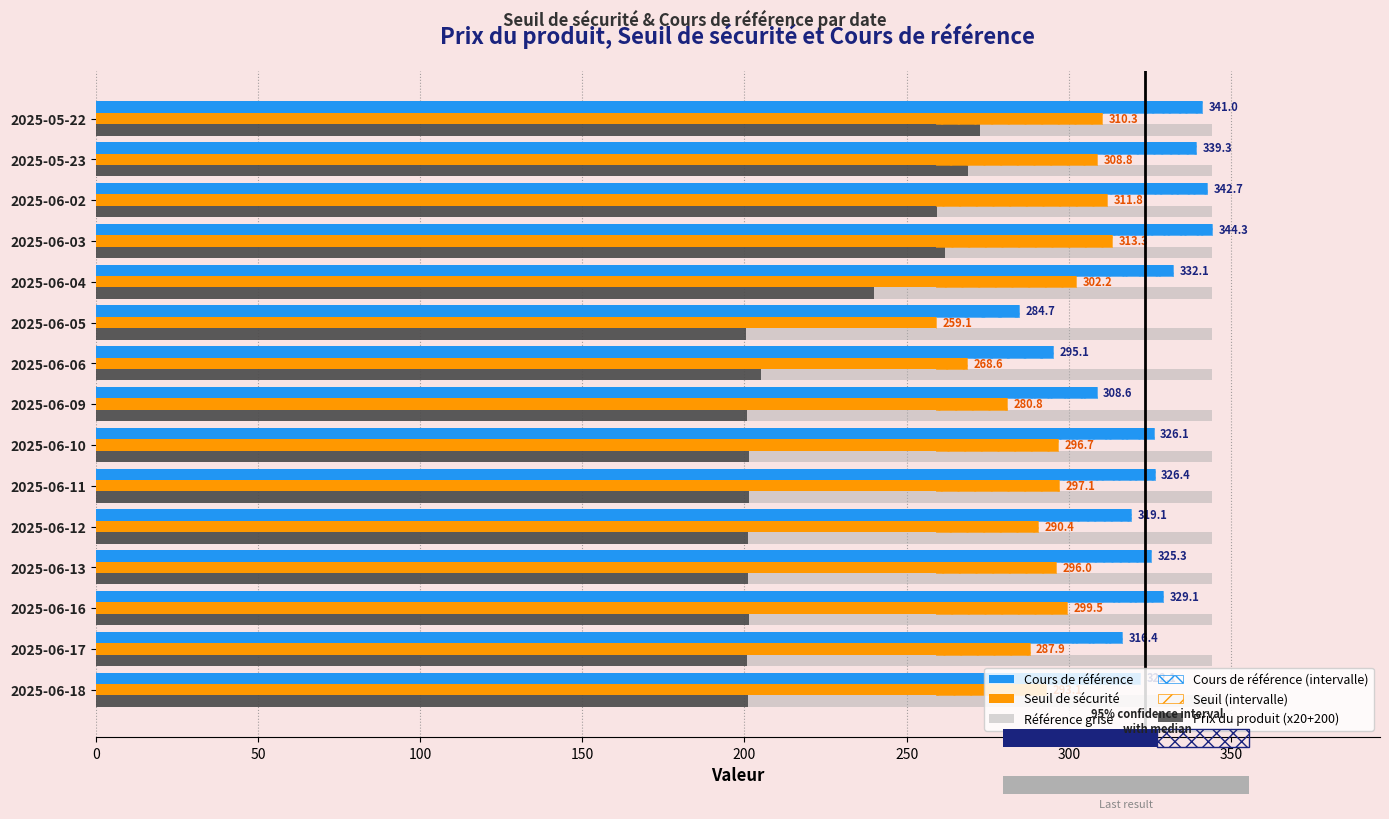

Which has a higher value, 2025-06-12 or 2025-06-10?

2025-06-10